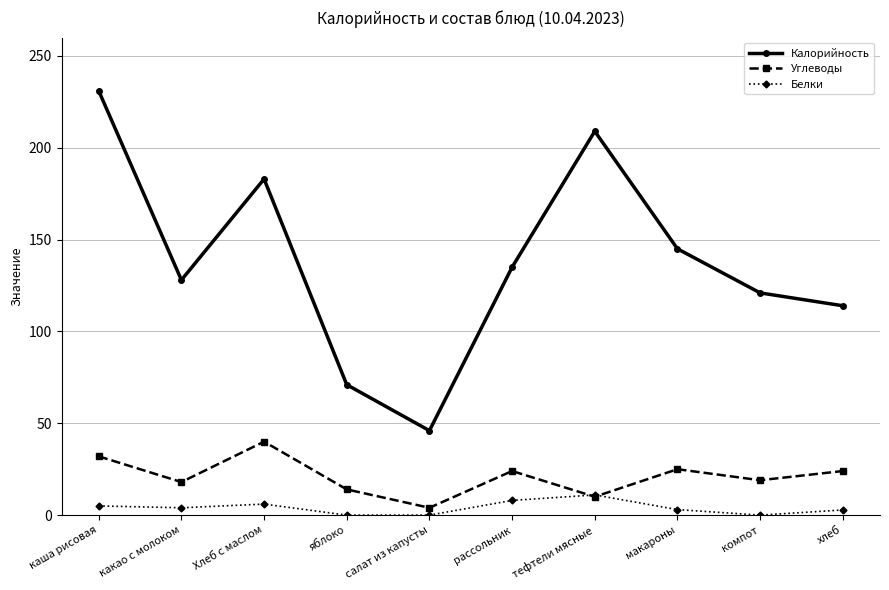

Which series has the largest total across all categories?

Калорийность